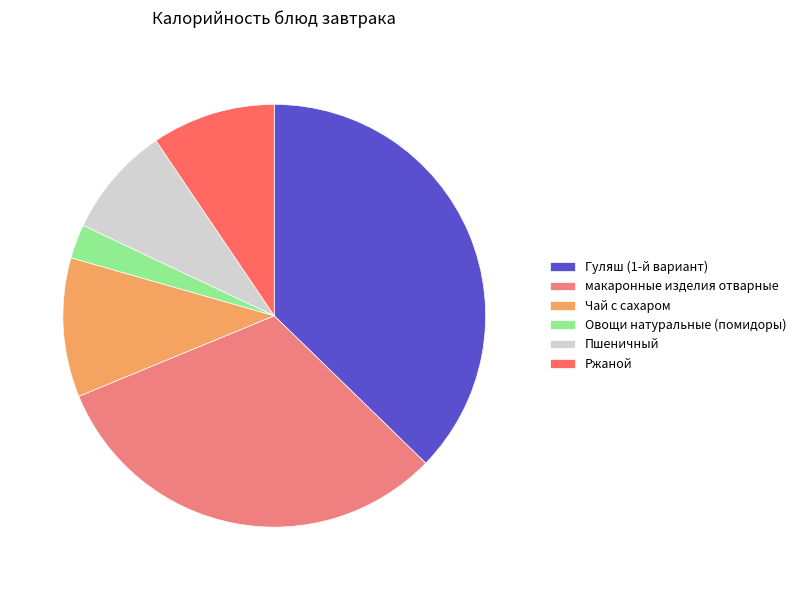

The Гуляш (1-й вариант) slice represents 28% of the pie. True or false?

False